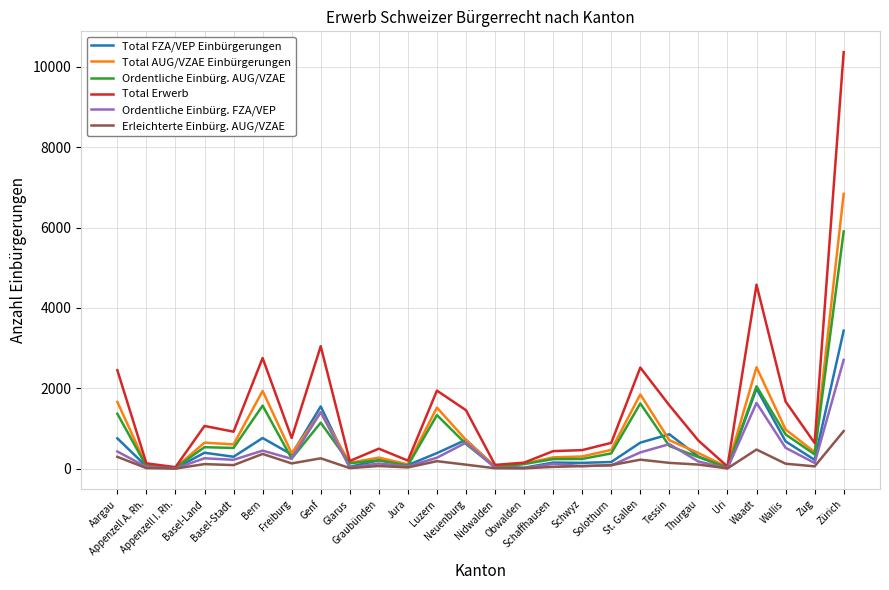

What is the maximum value shown in the chart?

10365